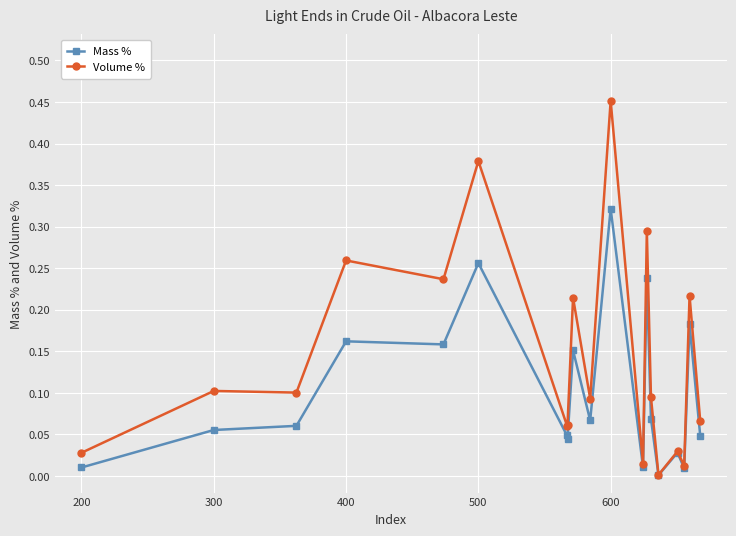

True or false: Volume % has more than 0 interior local peaks.

True